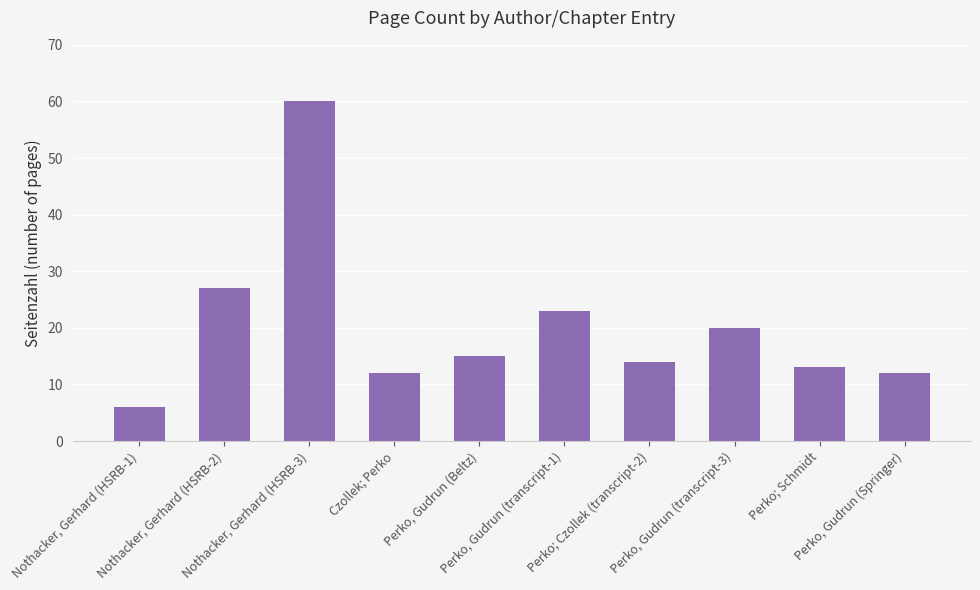

Reading left to right, extract all data points from this chart.

6	27	60	12	15	23	14	20	13	12